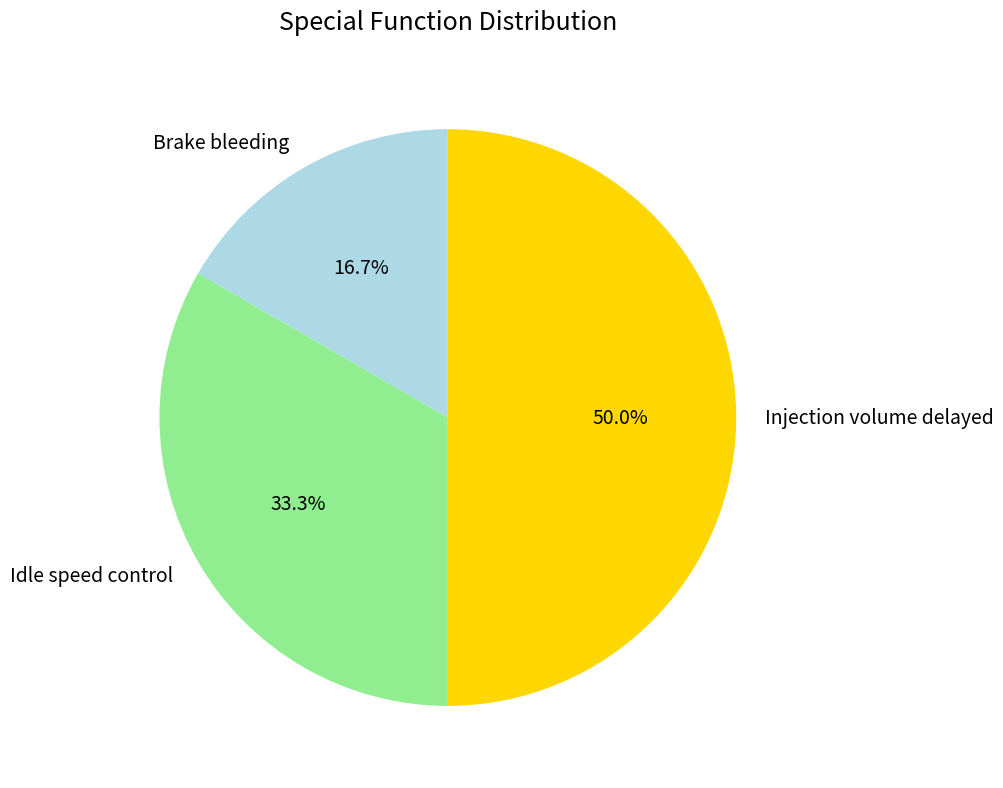

Between Idle speed control and Brake bleeding, which is larger?

Idle speed control